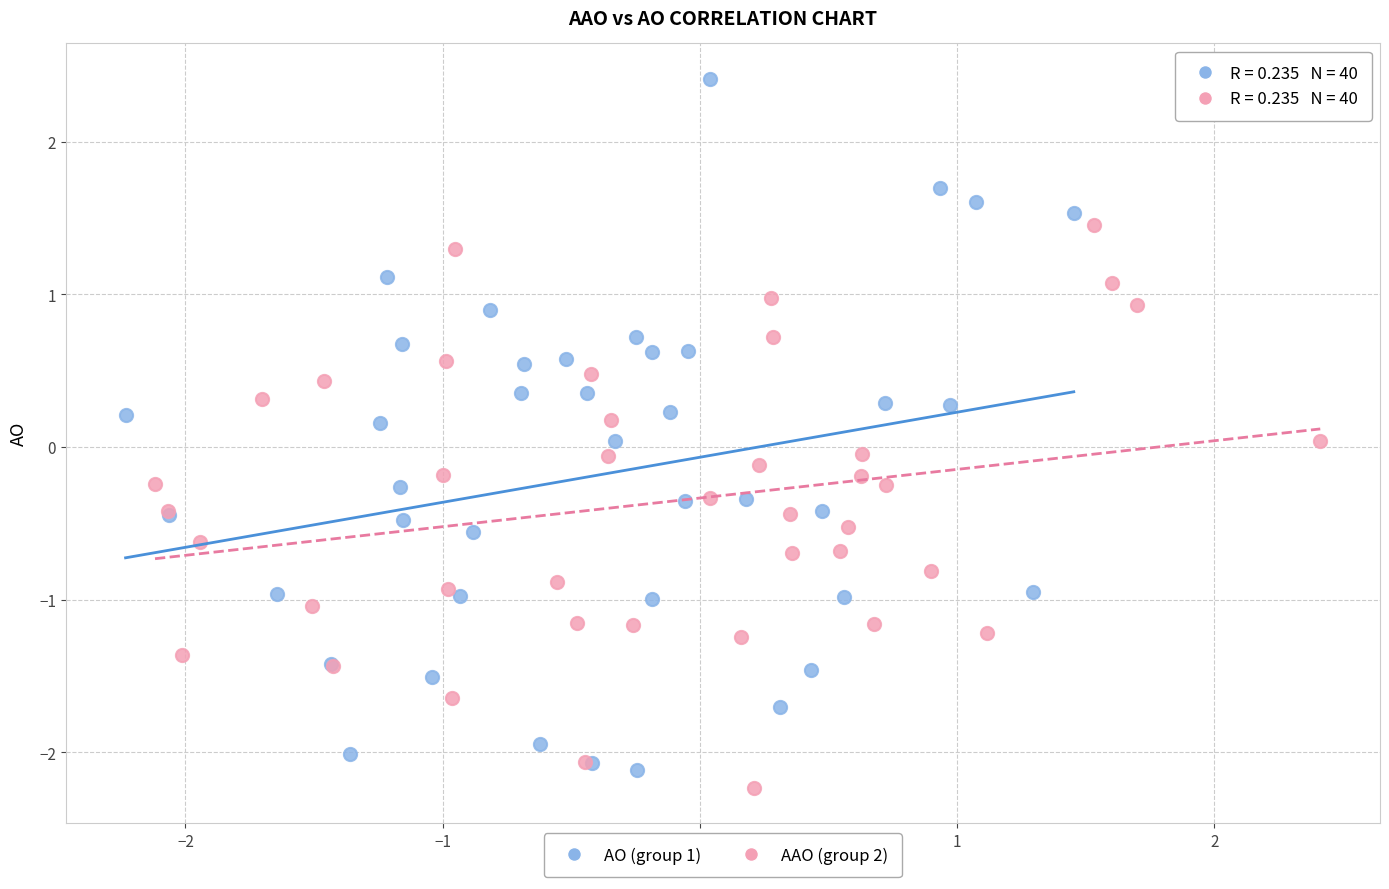

Which series has the largest Y range (max minus min)?

AO (group 1)